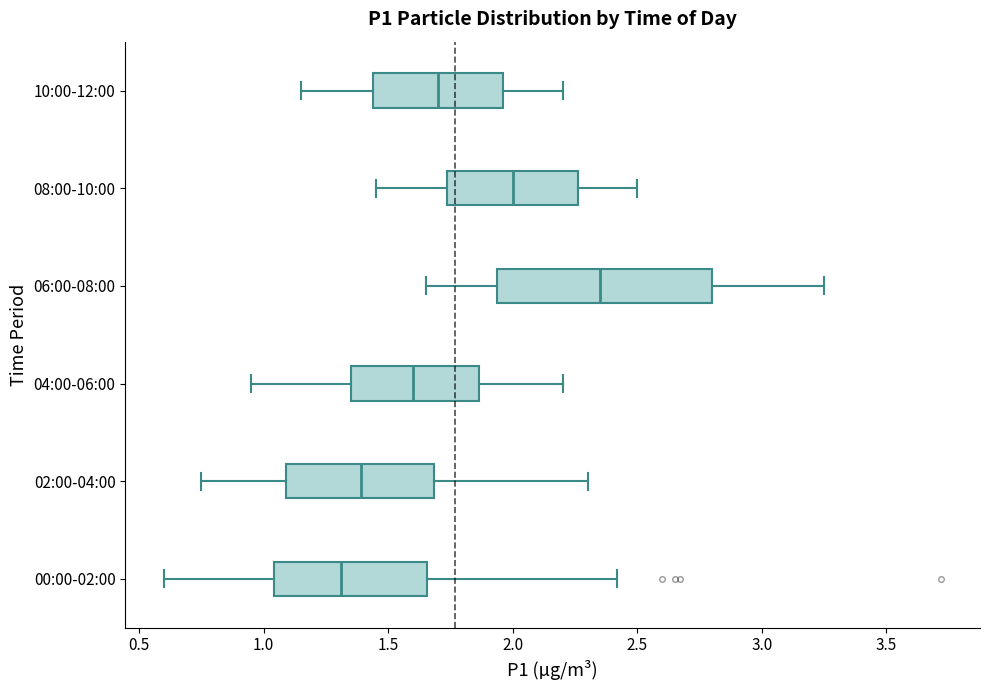

Comparing the boxes themselves (not the whiskers), which one is the widest?

06:00-08:00